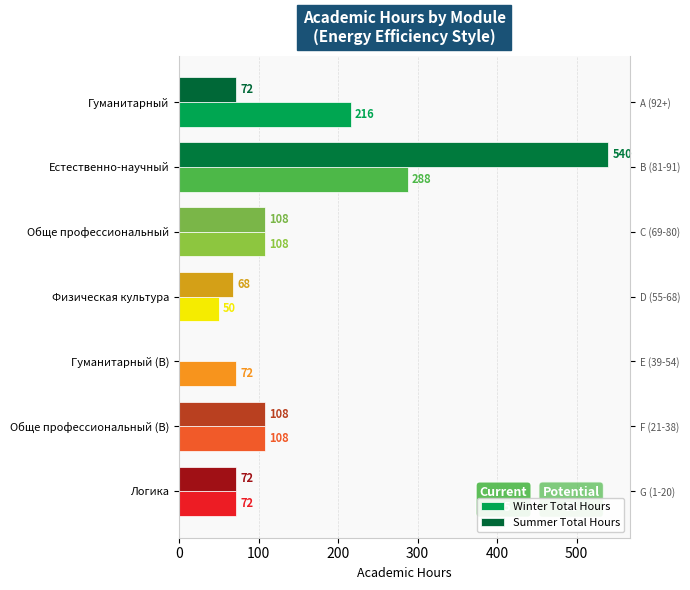

Is the value of Summer Total Hours at Обще профессиональный greater than the value of Winter Total Hours at Гуманитарный?

No